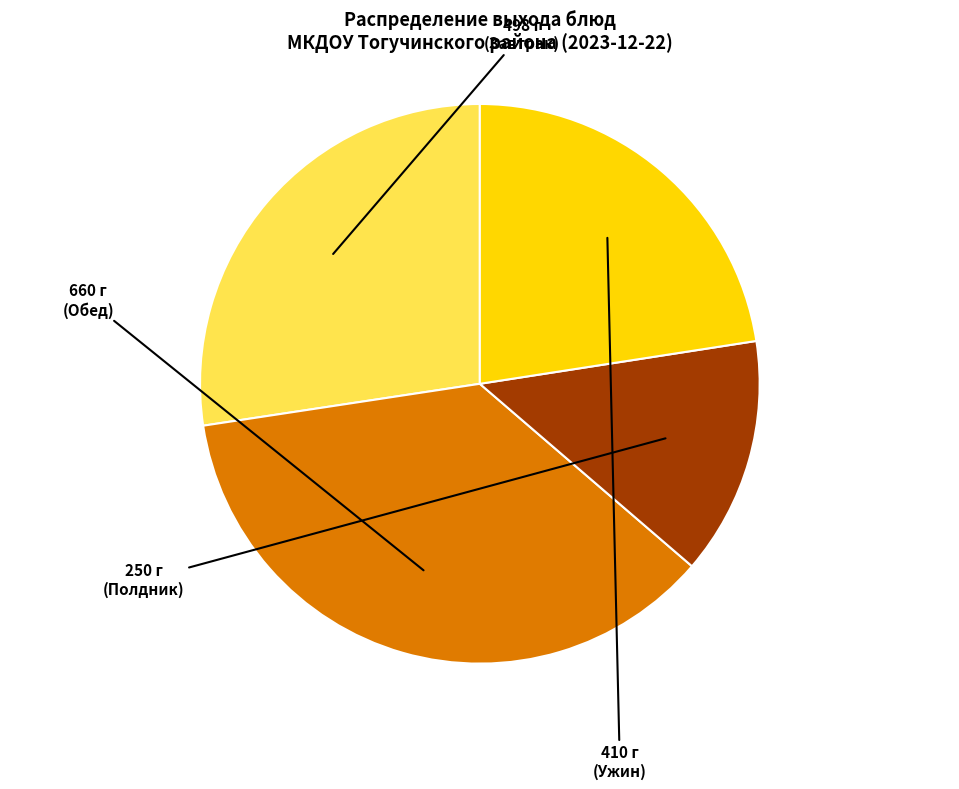

Is there any slice that represents more than half of the pie?

No